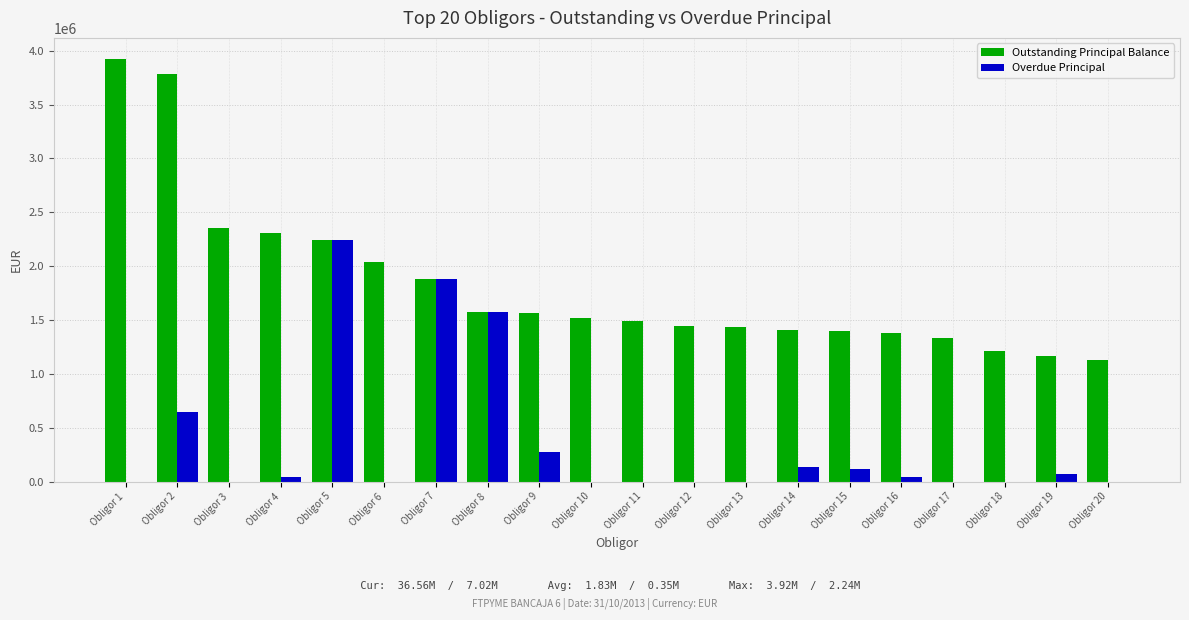

What is the sum of all Overdue Principal values?

7017683.5